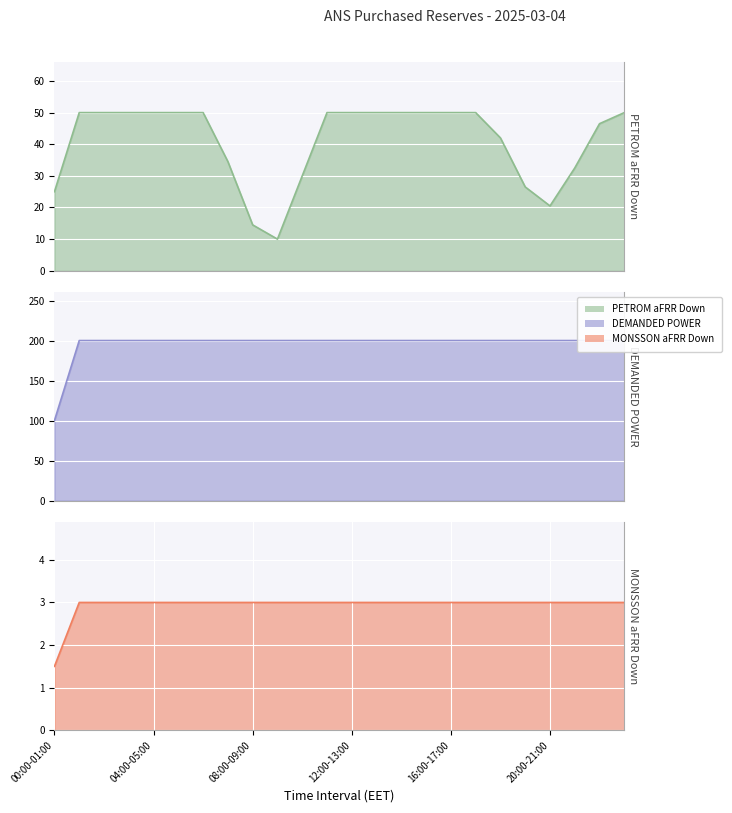

How many lines are shown in the chart?

3